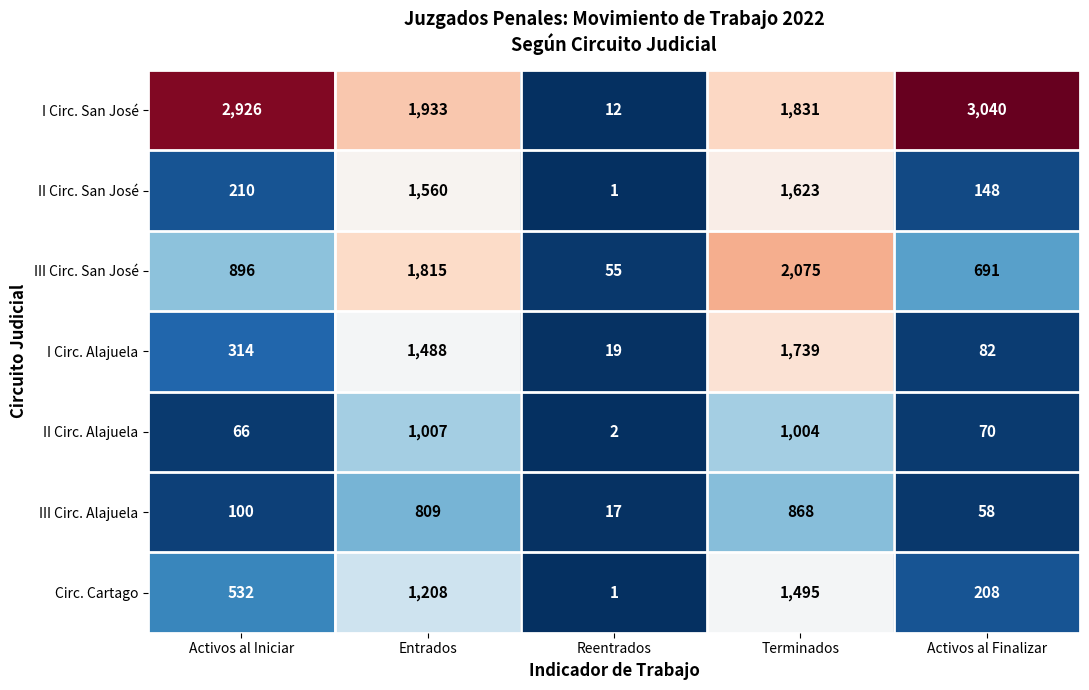

What is the maximum value shown in the chart?

3040